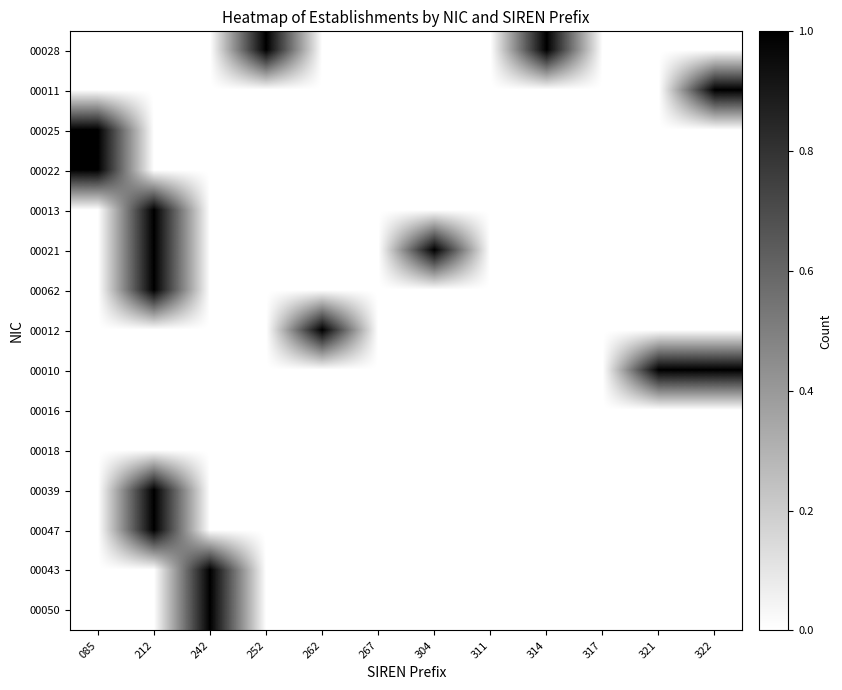

At how many categories does at least one series exceed 0?

9